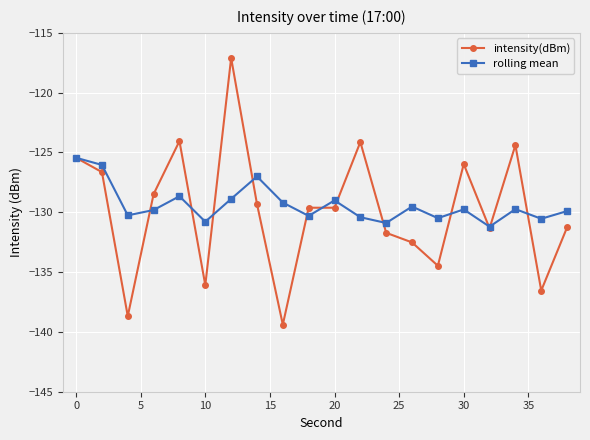

Rank the series by their maximum value, from lowest to highest.

rolling mean, intensity(dBm)